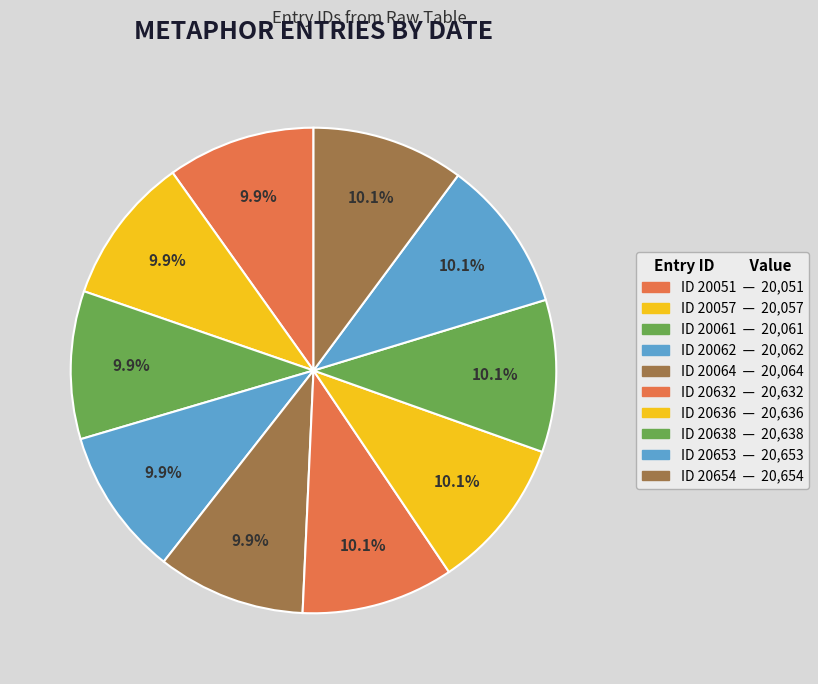

How many segments does this pie chart have?

10